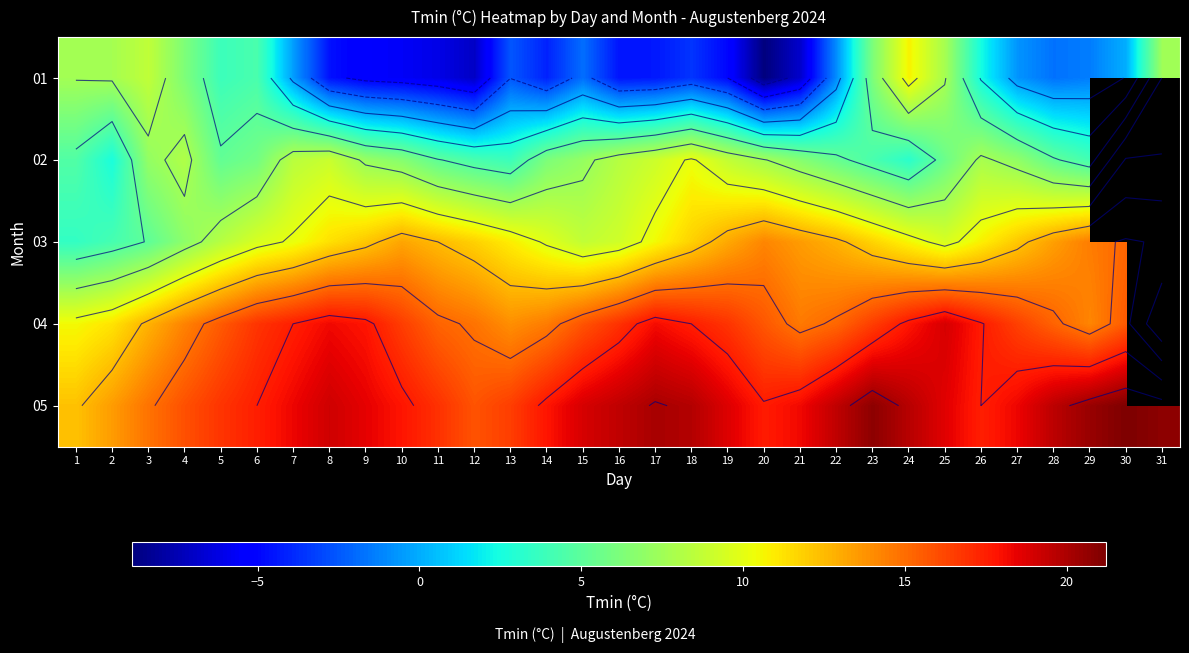

Which series has the largest total across all categories?

05